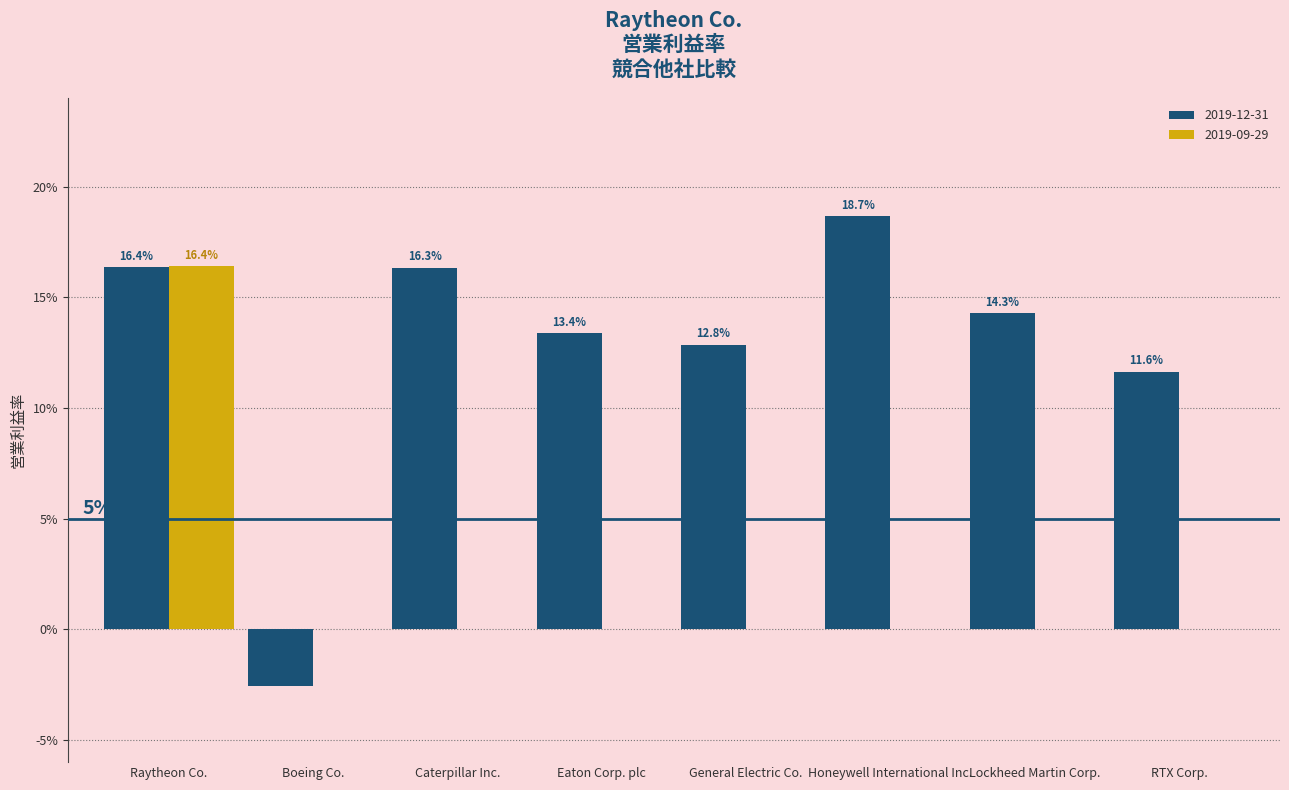

Which has a higher value, Honeywell International Inc. or General Electric Co.?

Honeywell International Inc.